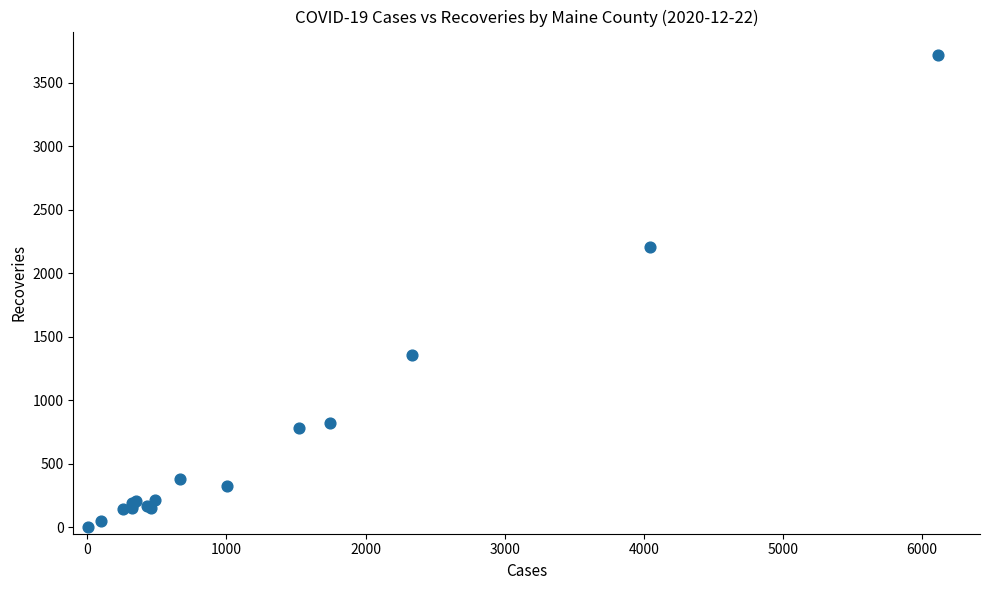

What Y value in the scatter plot is closest to 1860?

2207